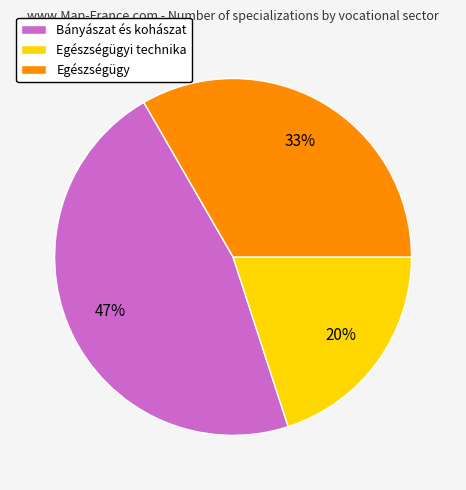

How many segments does this pie chart have?

3